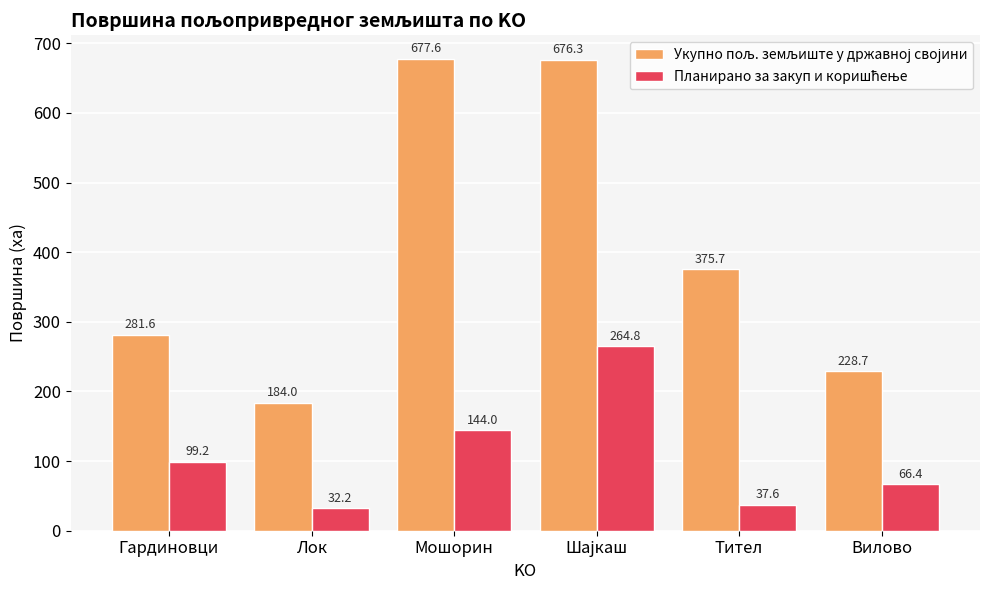

What is the total value across all series at Гардиновци?

380.8